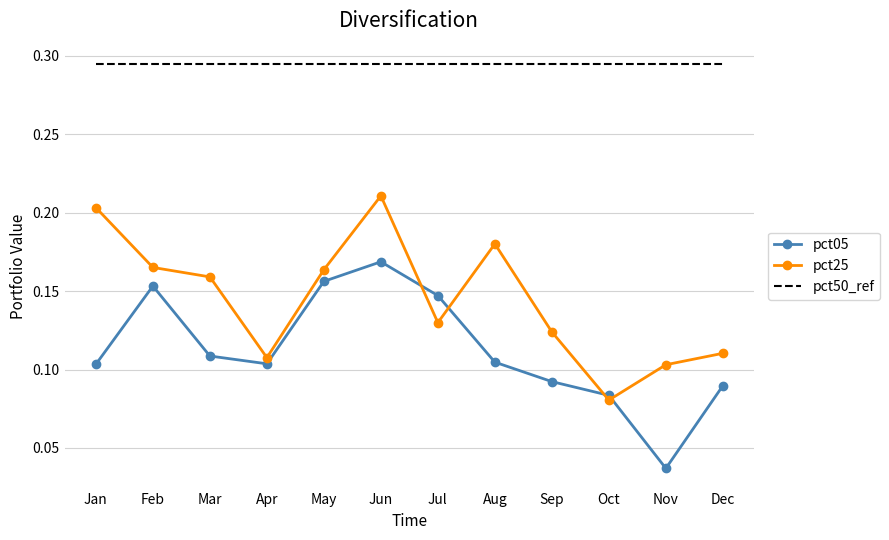

Is the value of pct05 at Aug greater than the value of pct25 at Jan?

No